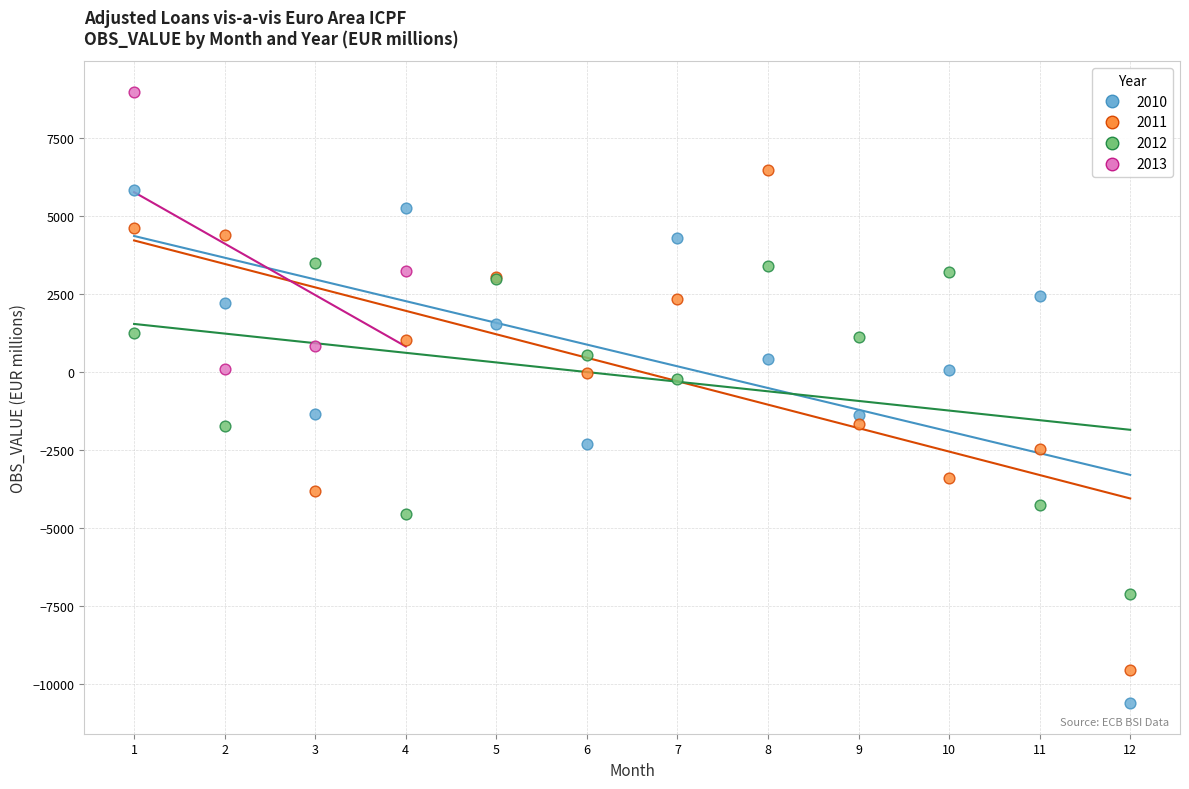

Which series contains the highest Y value?

2013